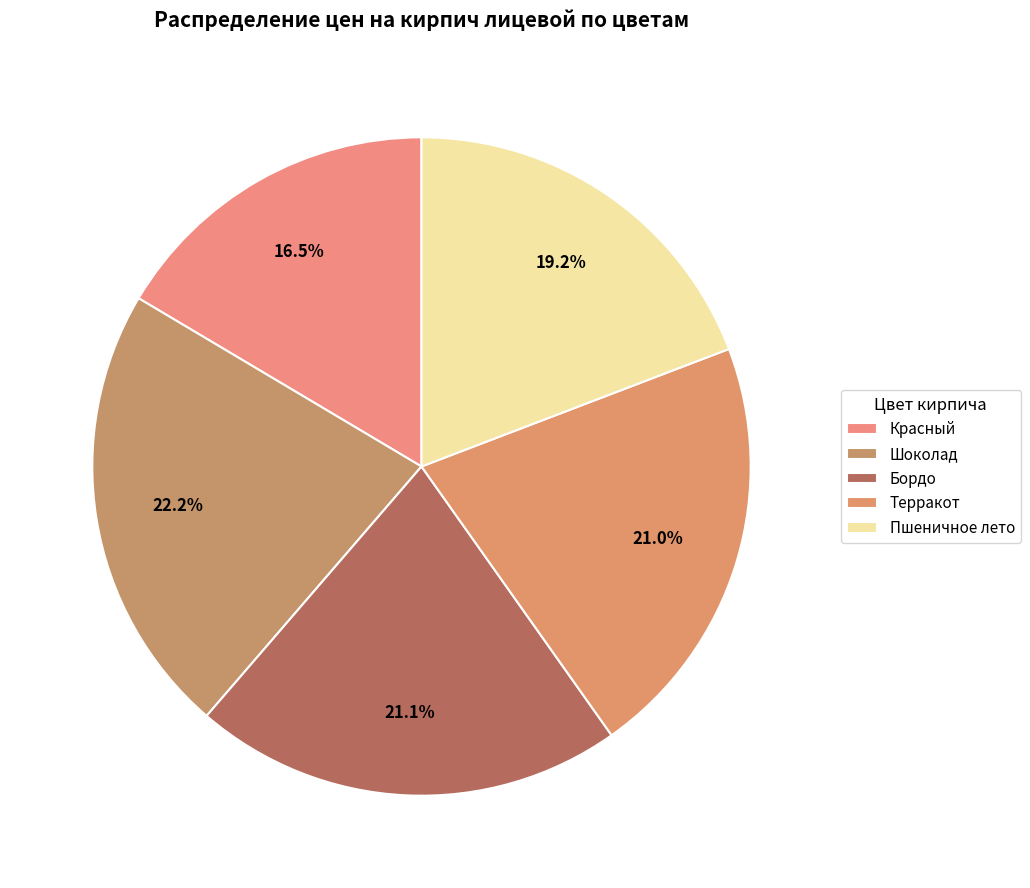

Rank the categories by value from lowest to highest.

Красный, Пшеничное лето, Терракот, Бордо, Шоколад